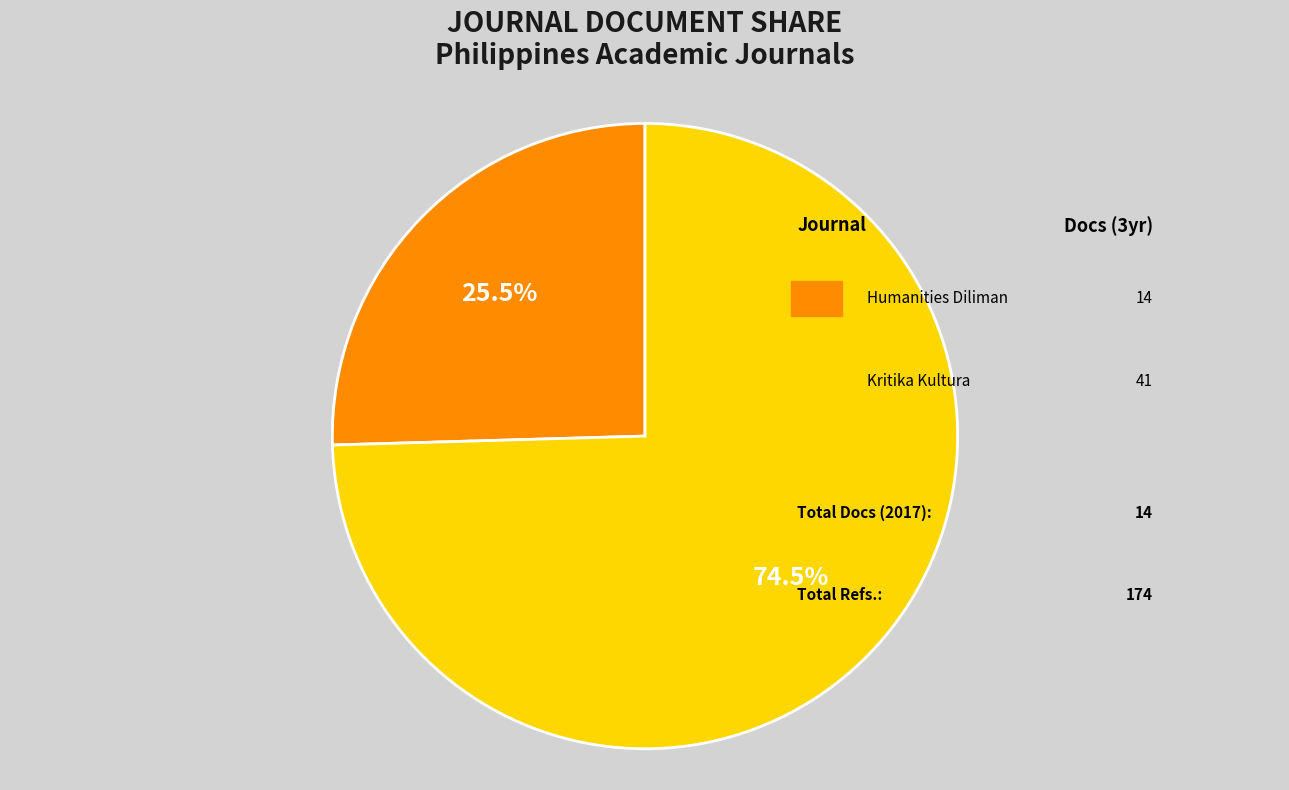

Which category has the biggest portion of the pie?

Kritika Kultura